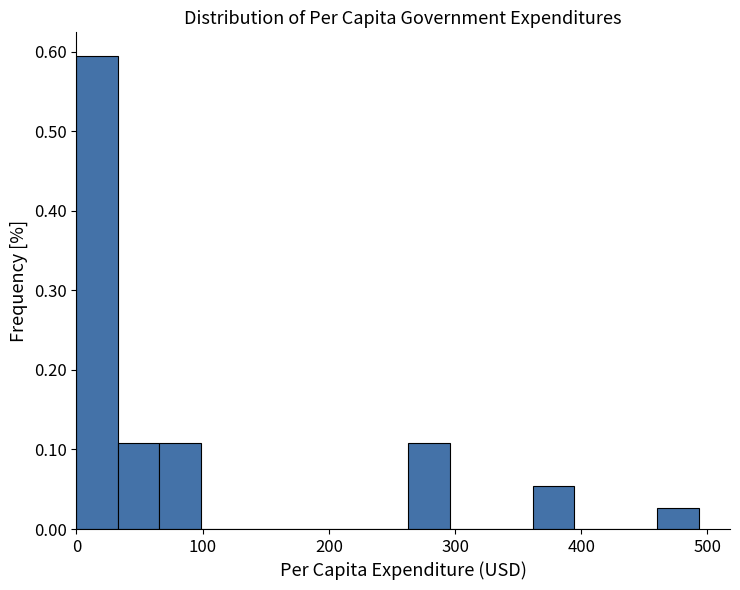

Around what value on the x-axis is the tallest bar? Give the approximate position of its centre, as read against the axis.

20